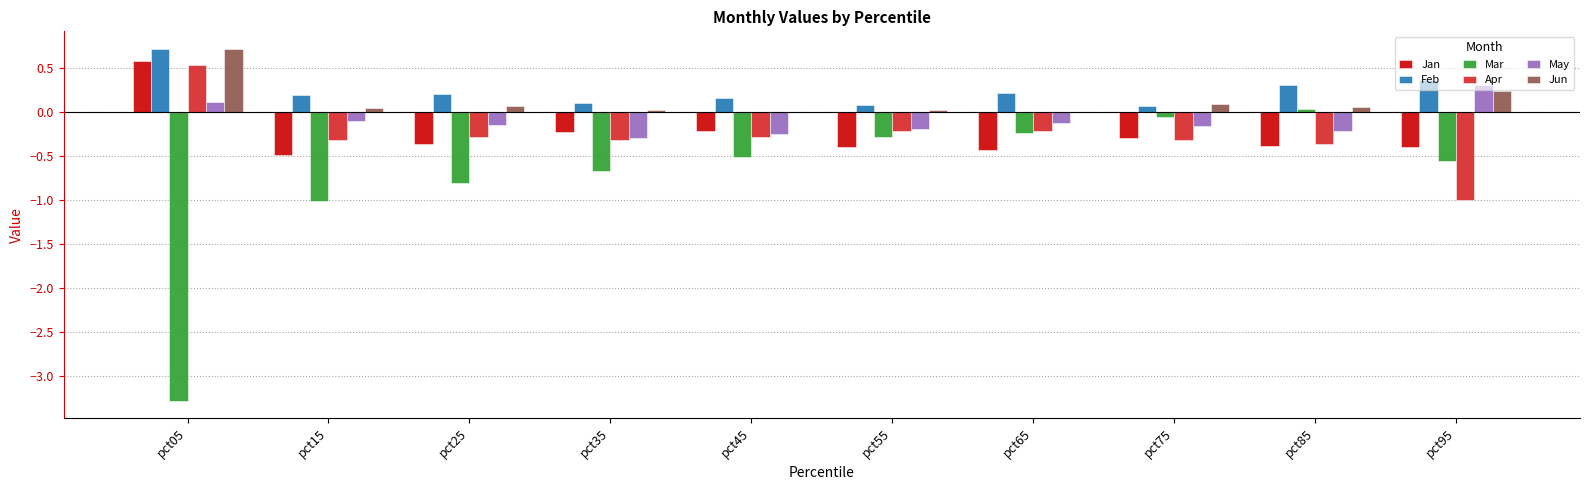

At which category does the chart reach its peak across all series?

pct05